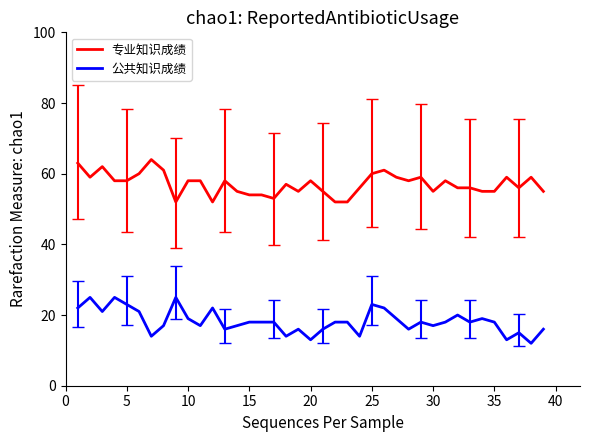

What is the lowest value of the 公共知识成绩 series?

12